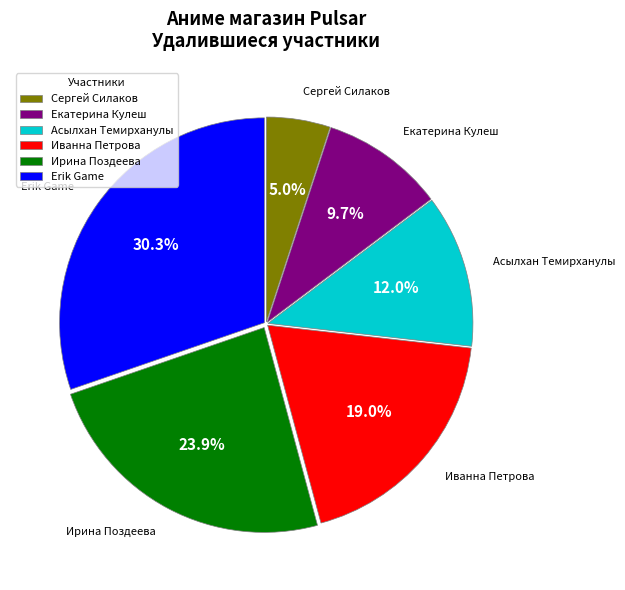

Which slice is the smallest?

Сергей Силаков